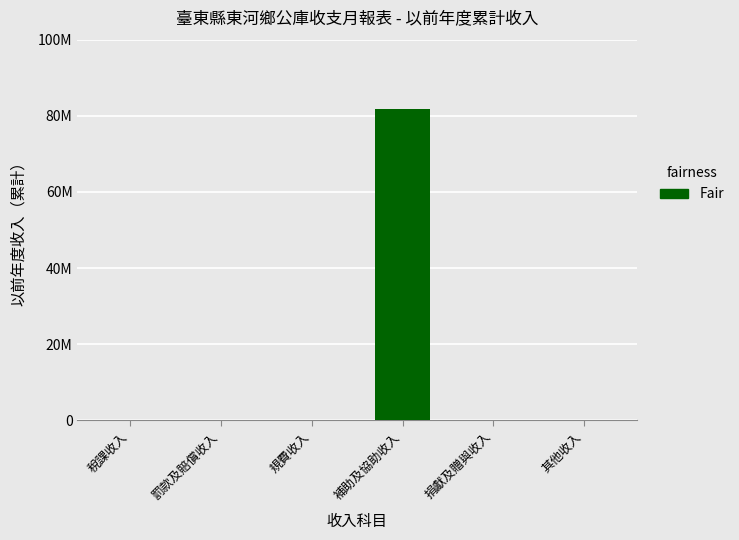

Are the bars horizontal?

No